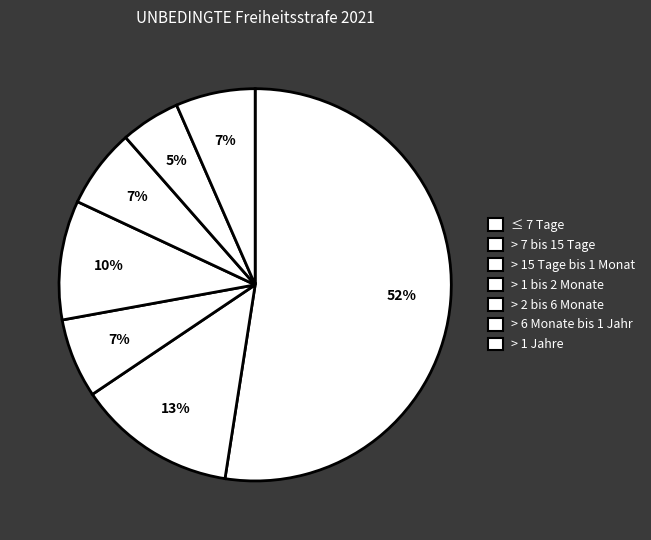

What is the smallest slice in the pie chart?

> 6 Monate bis 1 Jahr